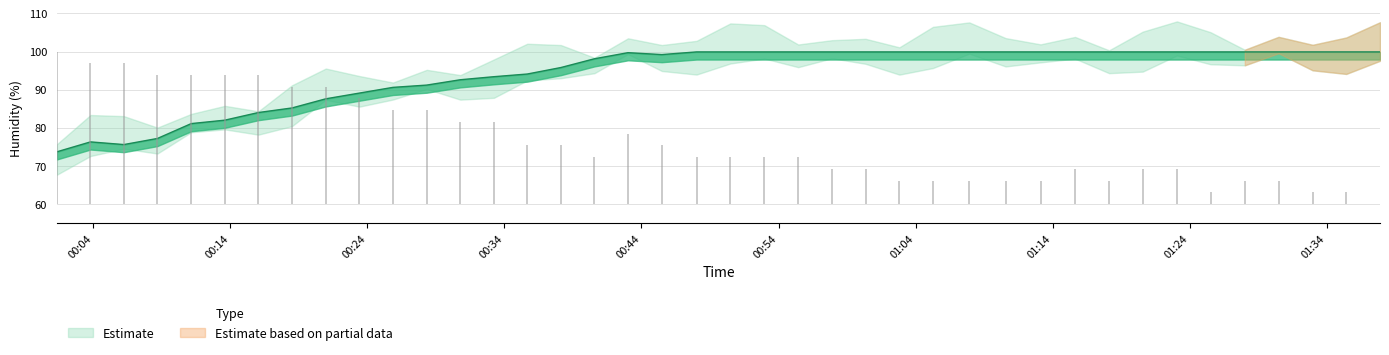

The value at 2023-06-14T00:20:58 is 87.6. True or false?

True